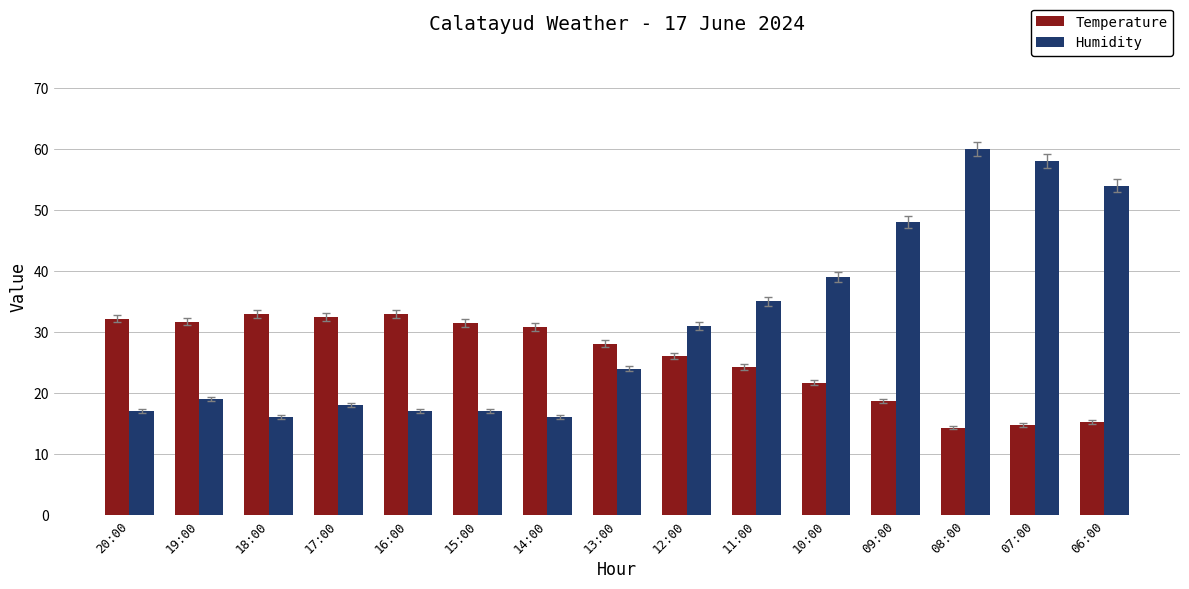

What position from the left is 20:00?

1